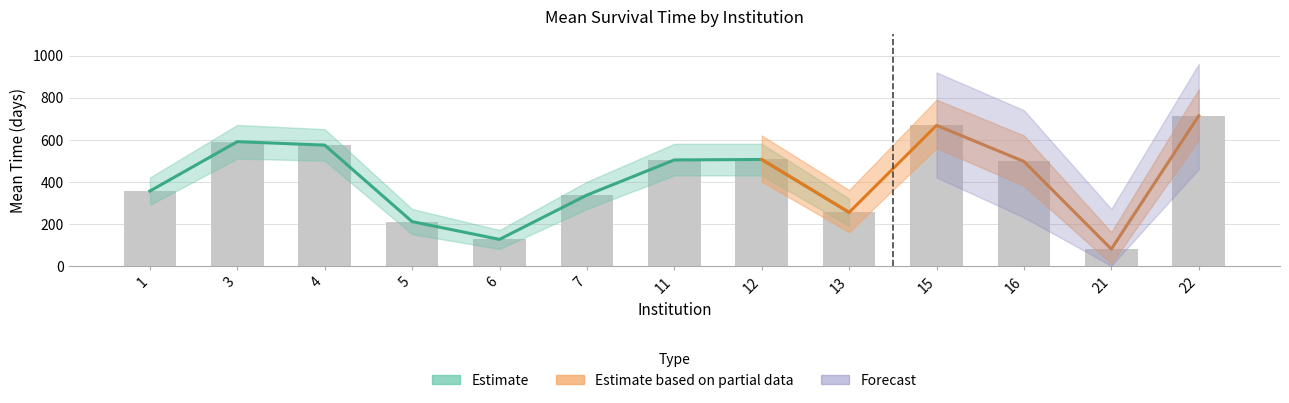

True or false: mean_karno has a value of 111.2 at 13.

False